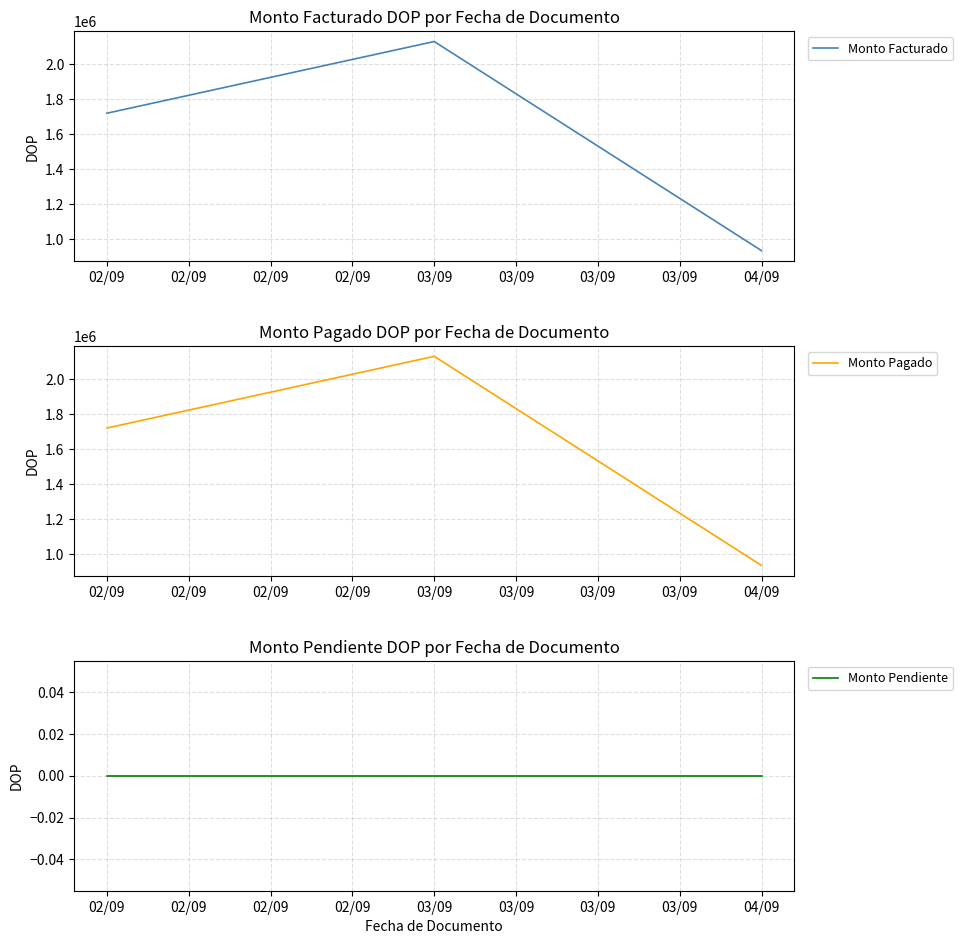

The value of Monto Facturado at 04/09 is 936417.6. True or false?

True